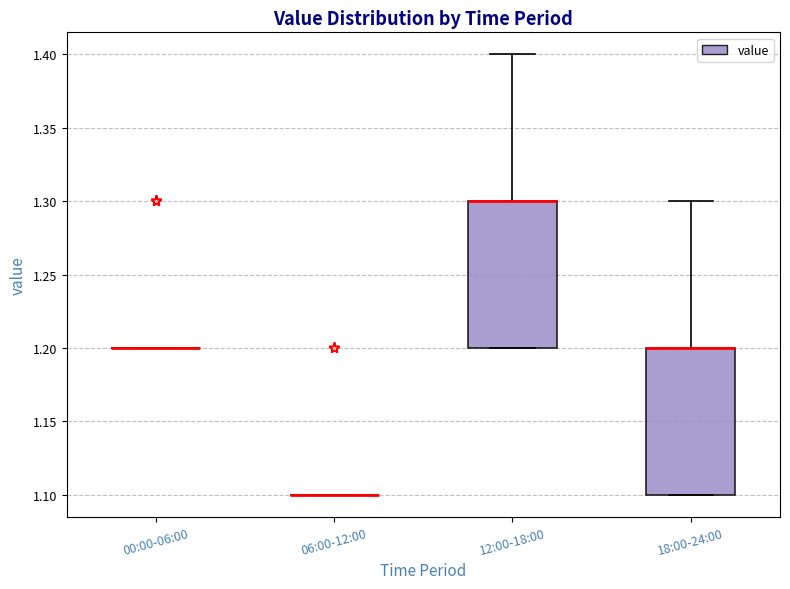

Reading left to right, read every box against the y-axis: the position of its median line, the range the box covers, and the ends of its whiskers. The values are not printed on the chart, so give them approximately, as read against the axis.

00:00-06:00: box collapsed to a line at 1.2, whiskers 1.2 to 1.2
06:00-12:00: box collapsed to a line at 1.1, whiskers 1.1 to 1.1
12:00-18:00: median 1.3 (drawn on the box's upper edge), box 1.2 to 1.3, whiskers 1.2 to 1.4
18:00-24:00: median 1.2 (drawn on the box's upper edge), box 1.1 to 1.2, whiskers 1.1 to 1.3